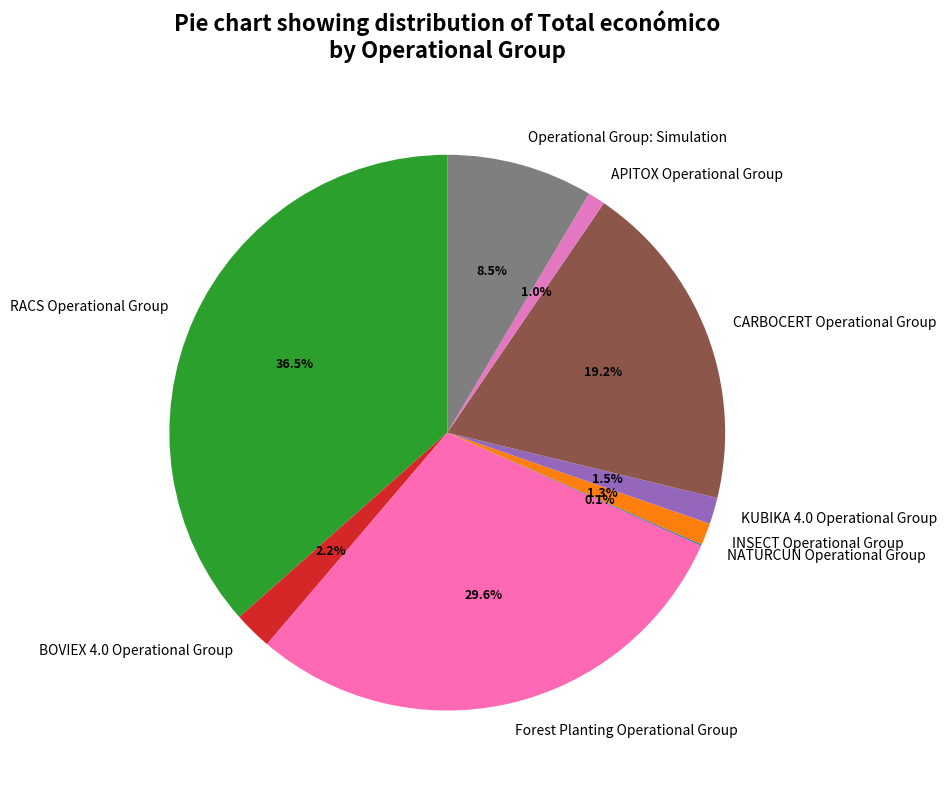

To the nearest percent, what portion does CARBOCERT Operational Group represent?

19%